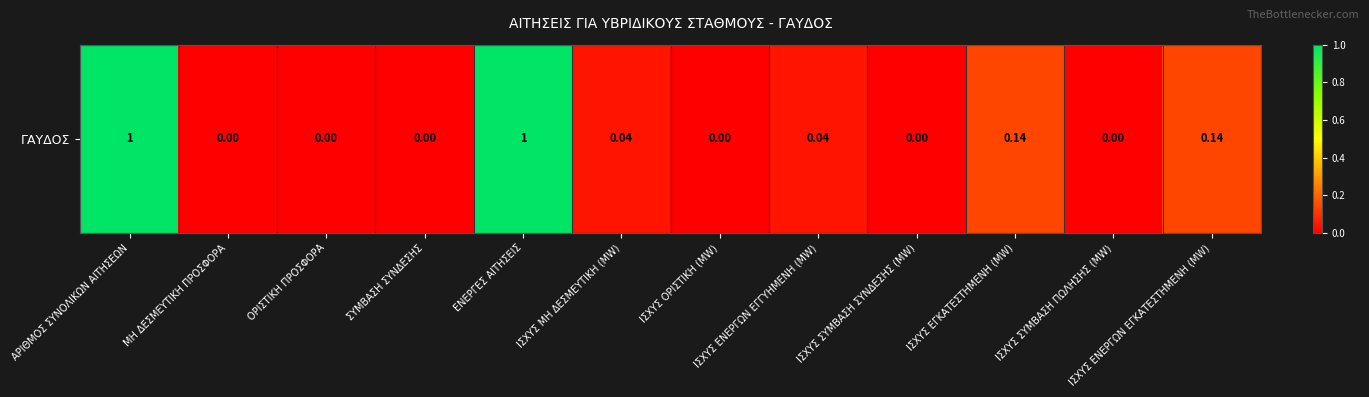

Which has a higher value, ΕΝΕΡΓΕΣ ΑΙΤΗΣΕΙΣ or ΙΣΧΥΣ ΕΝΕΡΓΩΝ ΕΓΓΥΗΜΕΝΗ (MW)?

ΕΝΕΡΓΕΣ ΑΙΤΗΣΕΙΣ